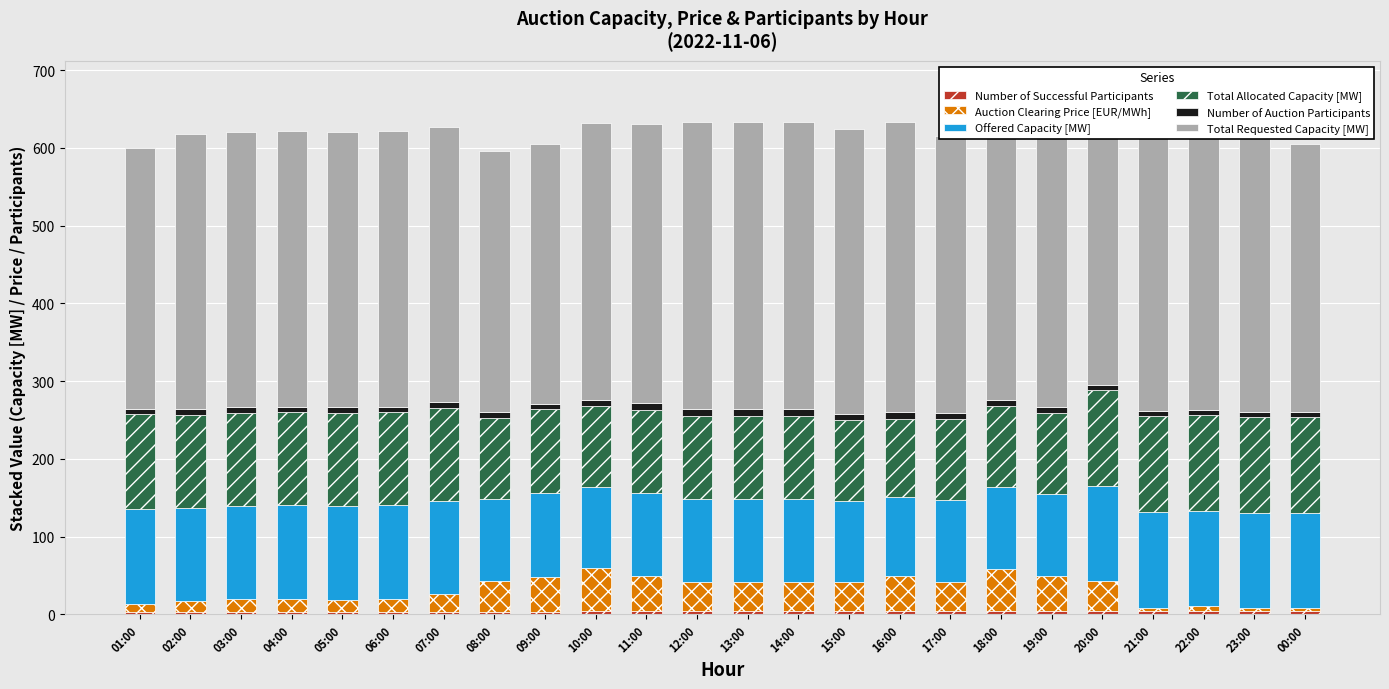

True or false: Auction Clearing Price [EUR/MWh] has a value of 5.9 at 23:00.

False